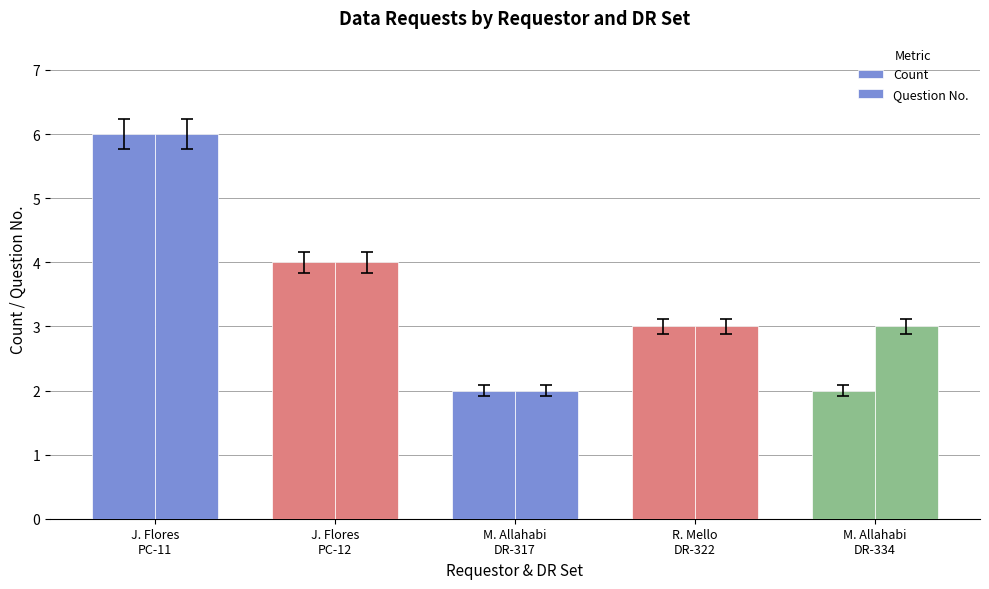

True or false: Count has a value of 2 at R. Mello
DR-322.

False